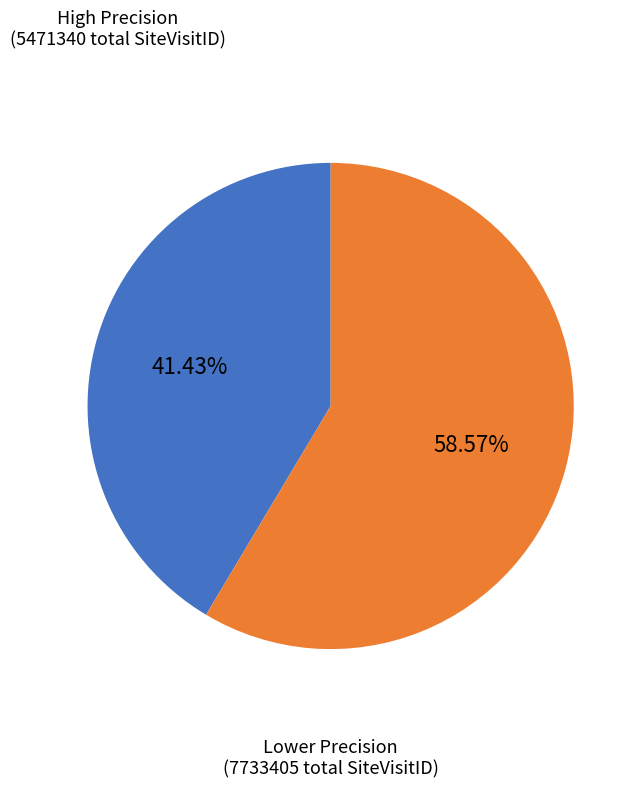

To the nearest percent, what is the difference between the largest and smallest slice percentages?

17%